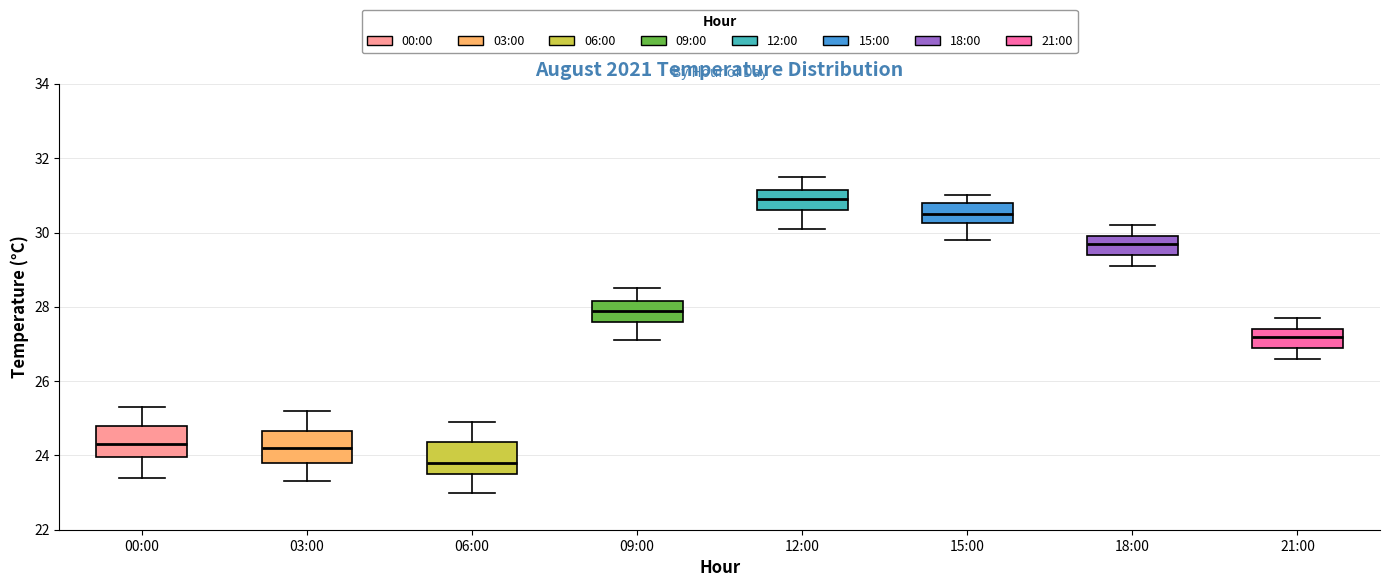

Reading left to right, transcribe this box plot: for each box, give where its median line is, the range the box spans, and where its two whiskers end, as read against the y-axis. The values are not printed on the chart, so give them approximately, as read against the axis.

00:00: median 24.4, box 24.0 to 24.8, whiskers 23.4 to 25.4
03:00: median 24.2, box 23.8 to 24.6, whiskers 23.4 to 25.2
06:00: median 23.8, box 23.6 to 24.4, whiskers 23.0 to 25.0
09:00: median 28.0, box 27.6 to 28.2, whiskers 27.2 to 28.6
12:00: median 31.0, box 30.6 to 31.2, whiskers 30.2 to 31.6
15:00: median 30.6, box 30.2 to 30.8, whiskers 29.8 to 31.0
18:00: median 29.8, box 29.4 to 30.0, whiskers 29.2 to 30.2
21:00: median 27.2, box 27.0 to 27.4, whiskers 26.6 to 27.8